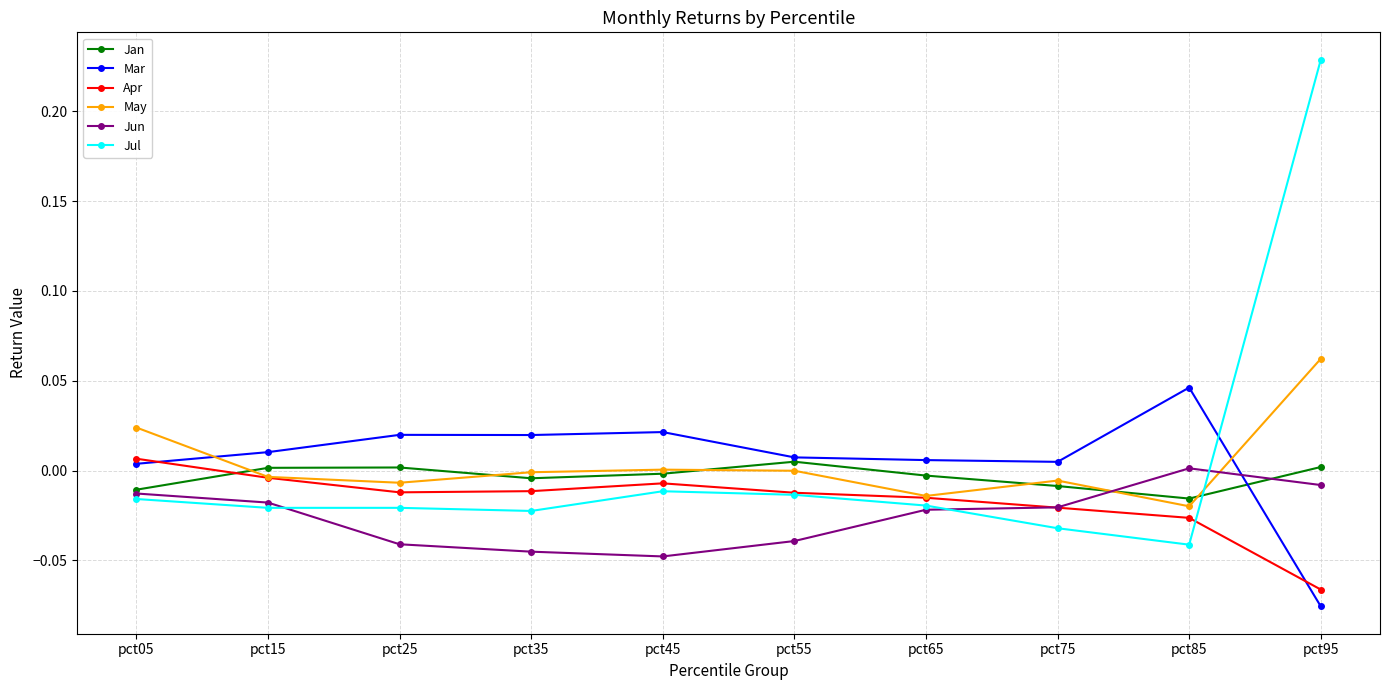

Which category has the highest value across all series?

pct95